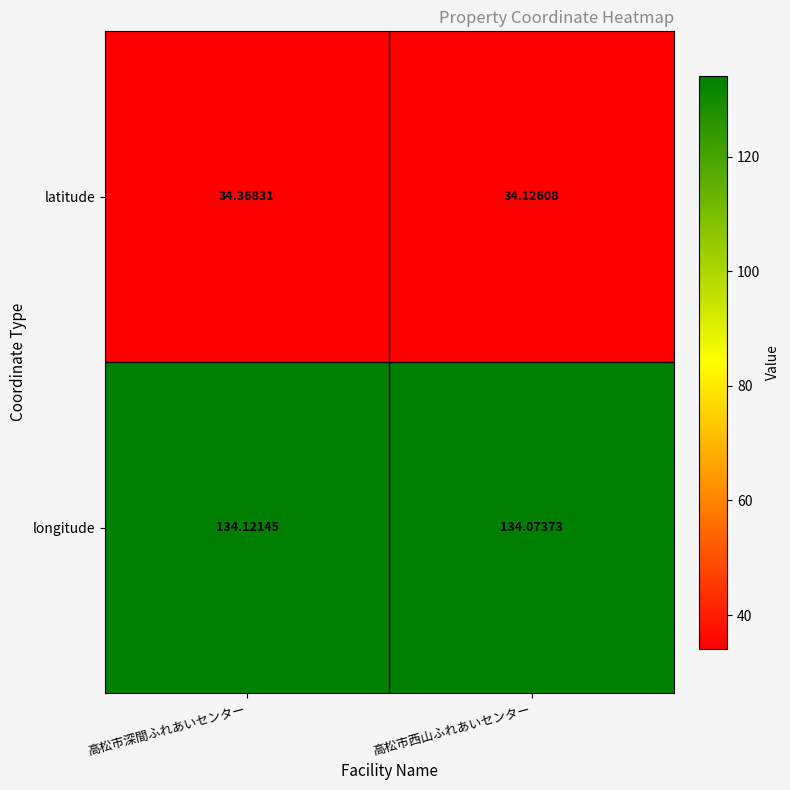

At which label is latitude closest to 34?

高松市西山ふれあいセンター